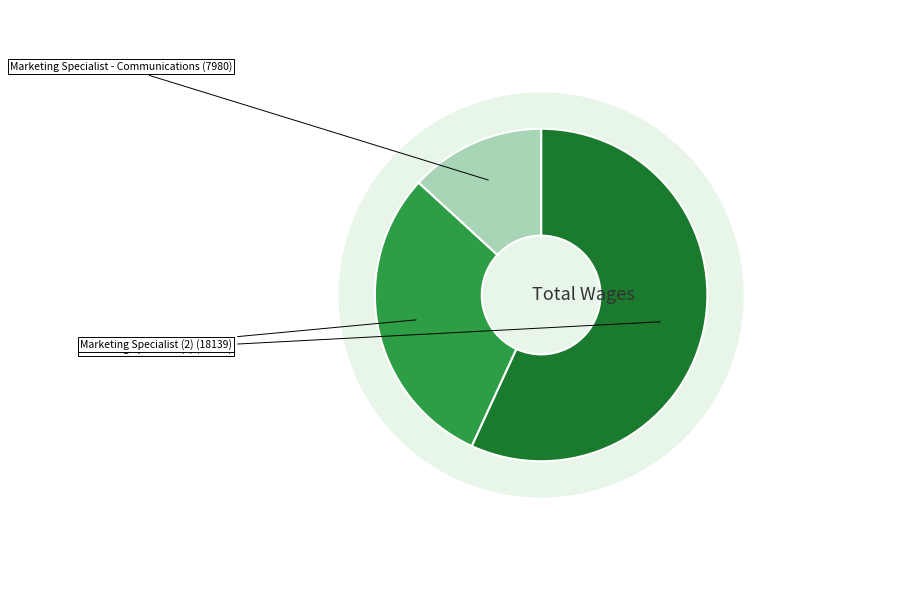

What is the smallest slice in the pie chart?

Marketing Specialist - Communications